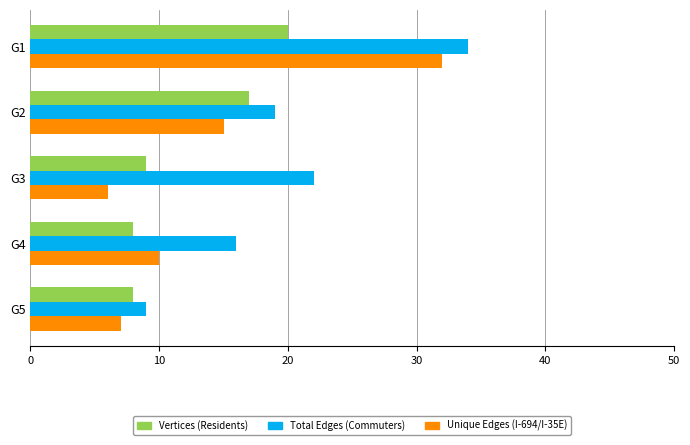

At which label does Total Edges (Commuters) reach its minimum?

G5